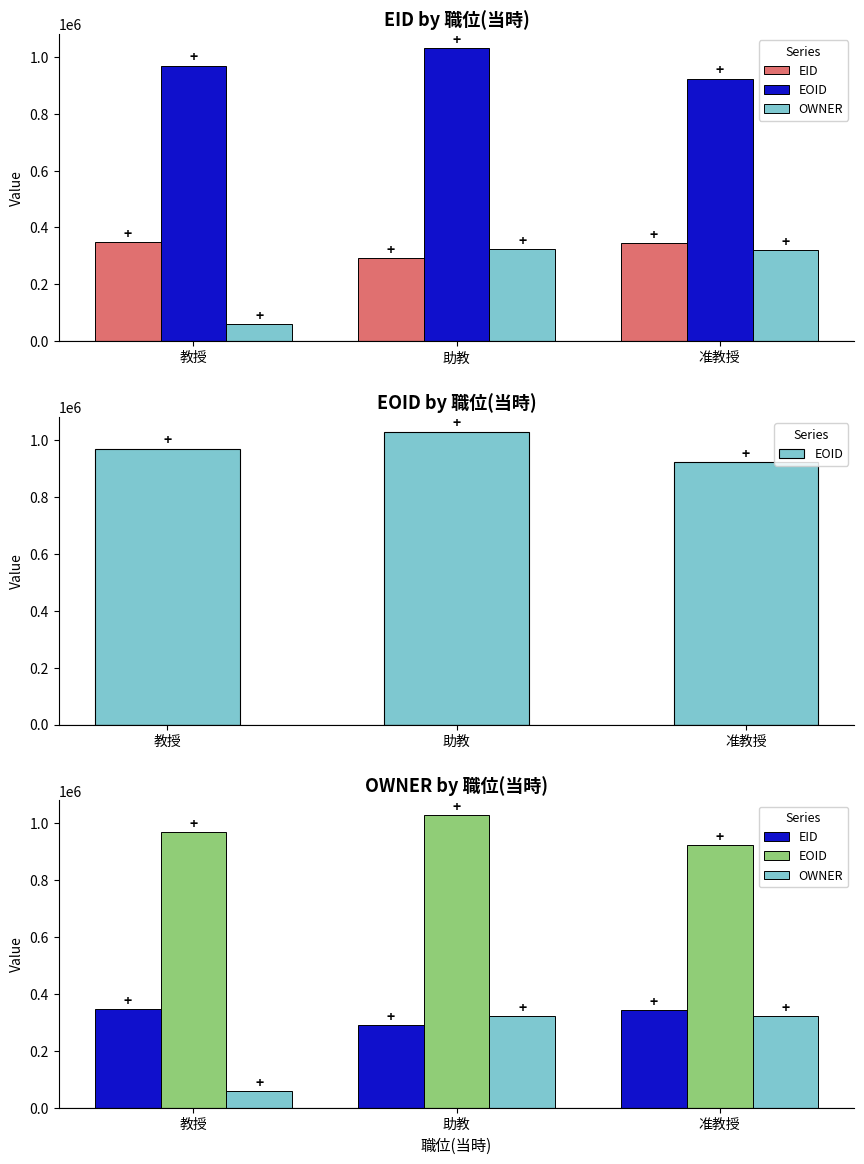

How many groups of bars are there?

3